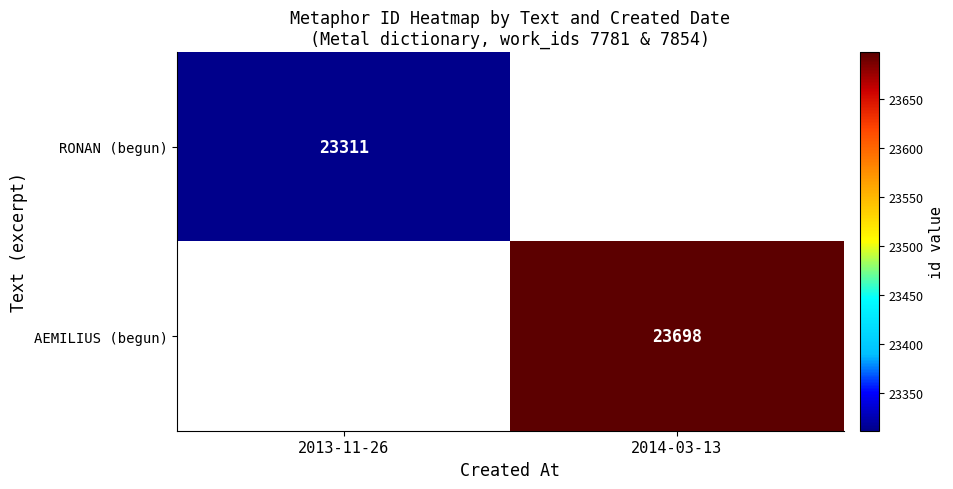

At how many categories does at least one series exceed 23514?

1